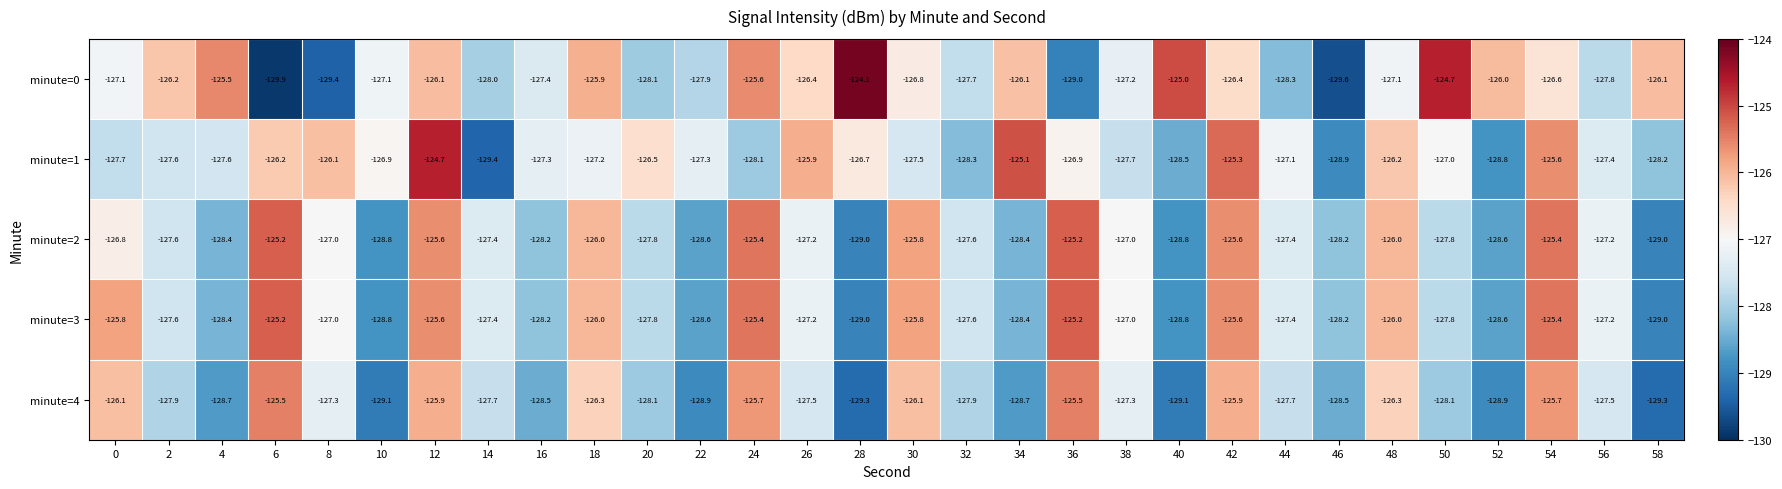

What is the approximate value of minute=0 at 54?

-126.6